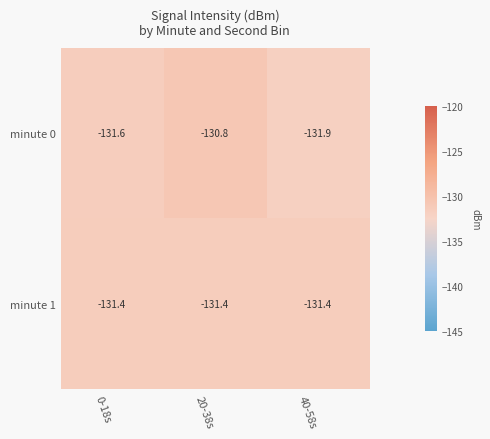

Is the value of minute 1 at 20-38s greater than the value of minute 0 at 40-58s?

Yes